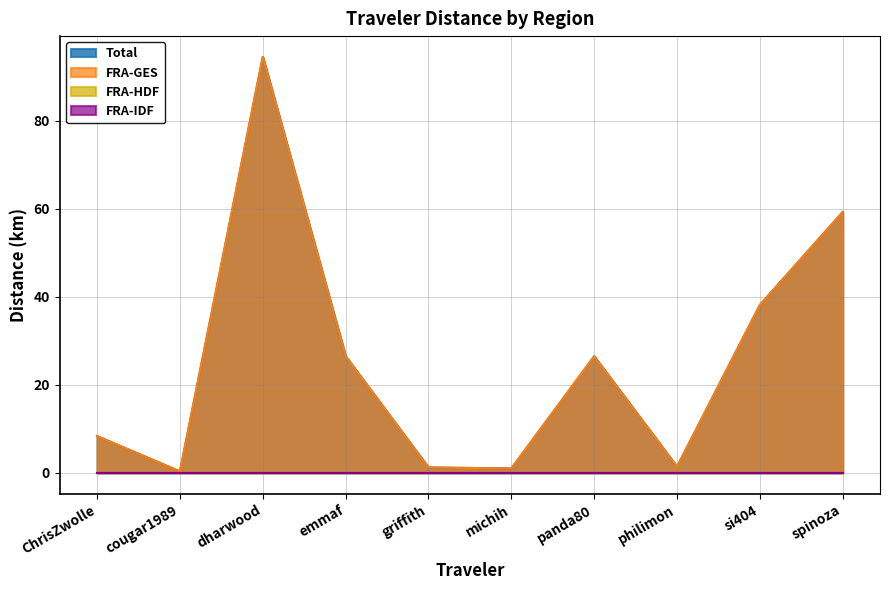

Does the chart have visible grid lines?

Yes